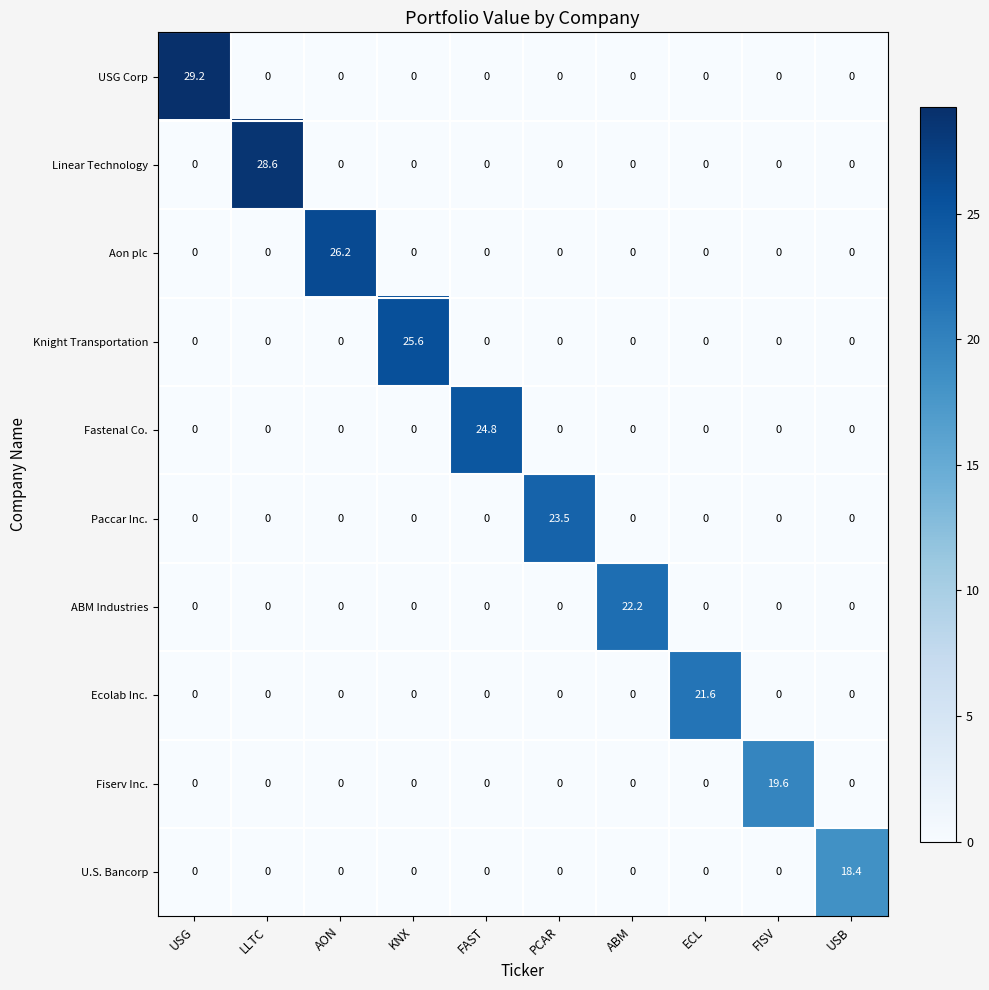

What is the total value across all series at KNX?

25.6